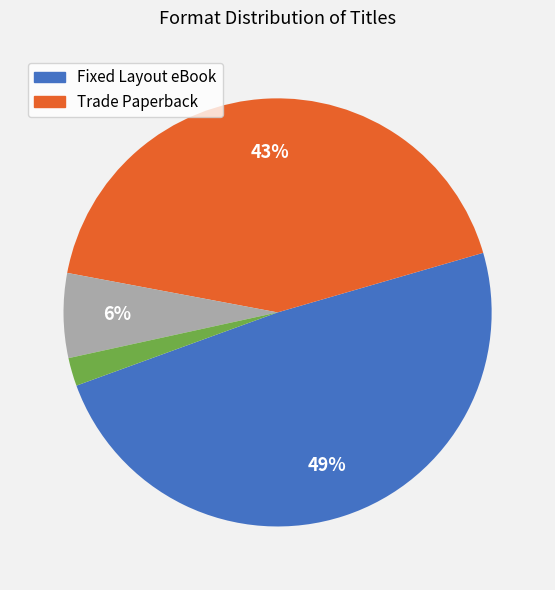

Does any single category account for the majority?

No